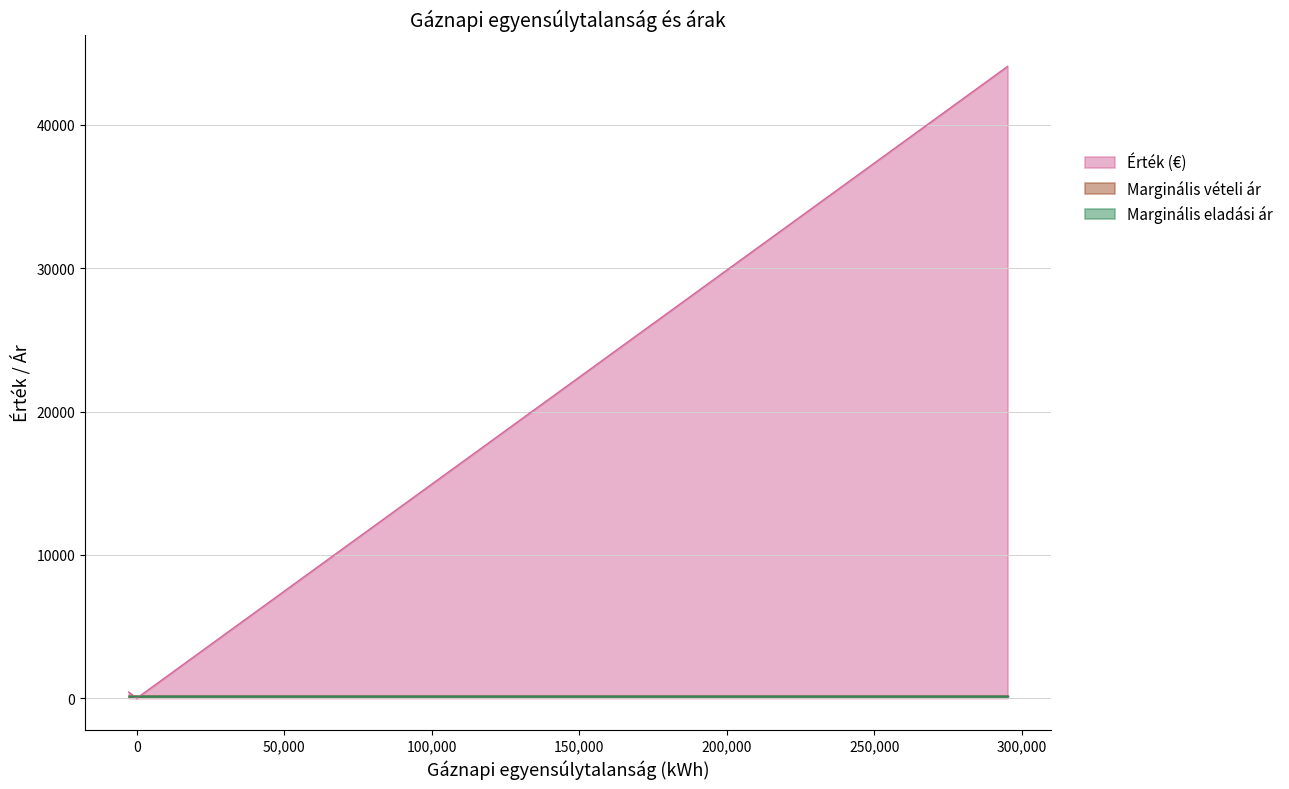

Is the value of Érték (€) at 39 greater than the value of Marginális eladási ár at 14?

Yes